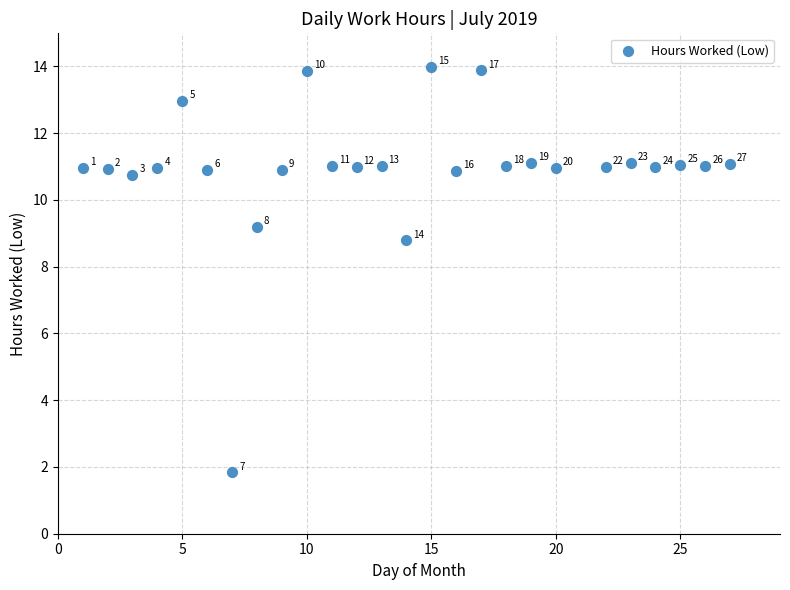

What Y value in the scatter plot is closest to 7?

8.8